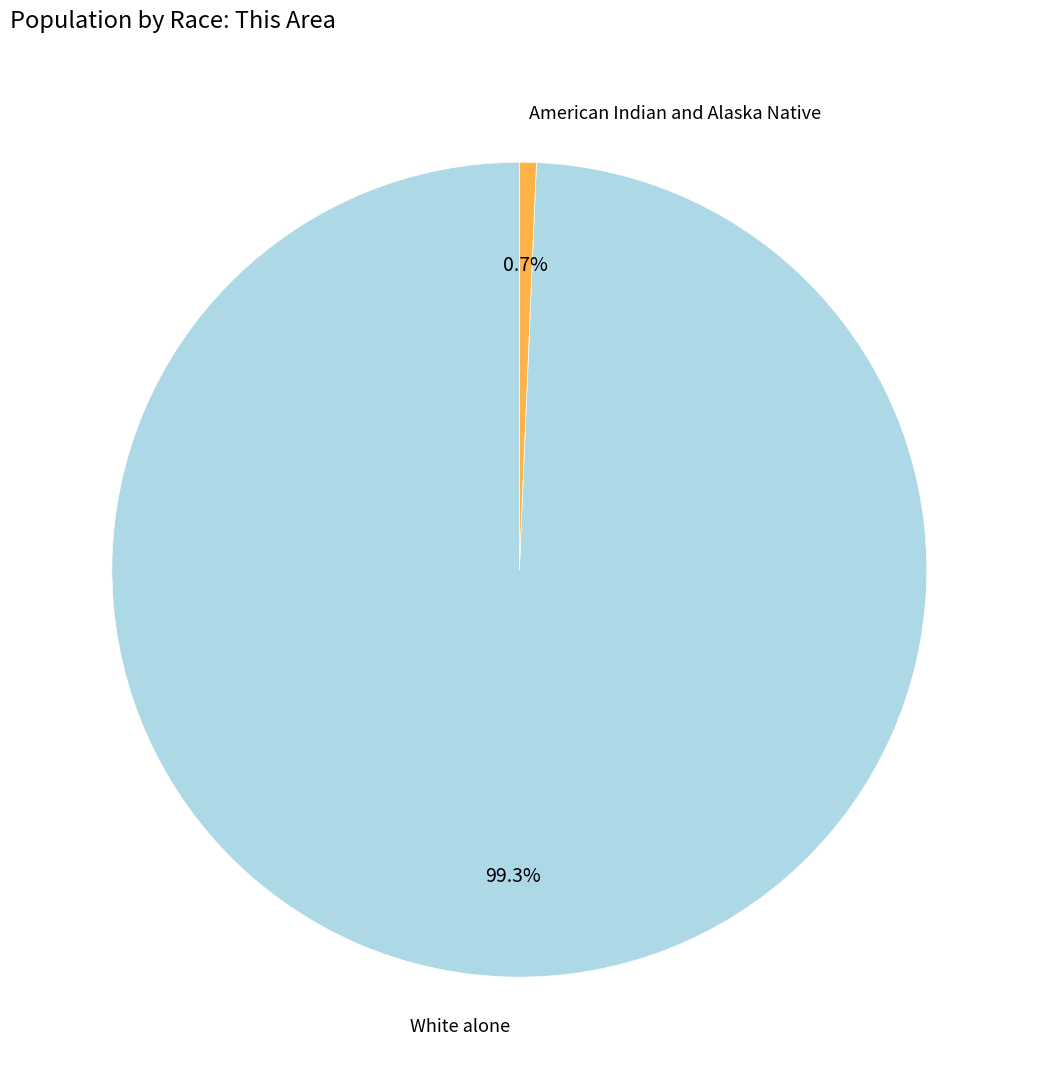

To the nearest percent, what portion does White alone represent?

99%